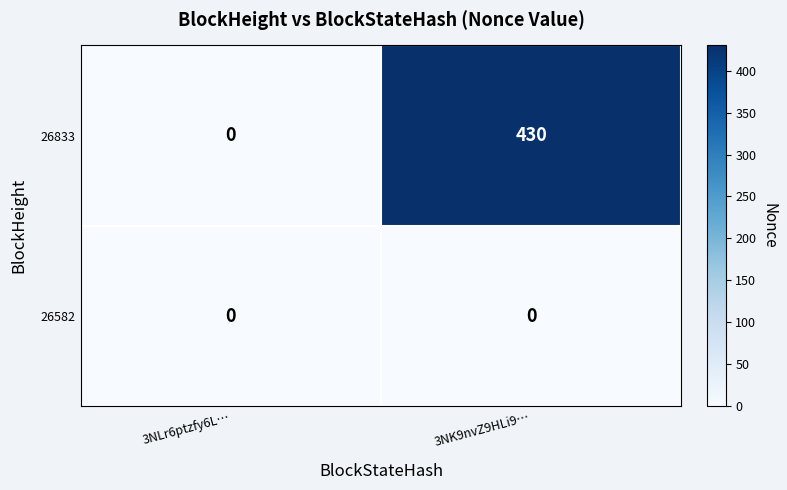

The value of 26582 at 3NLr6ptzfy6L… is 0. True or false?

True